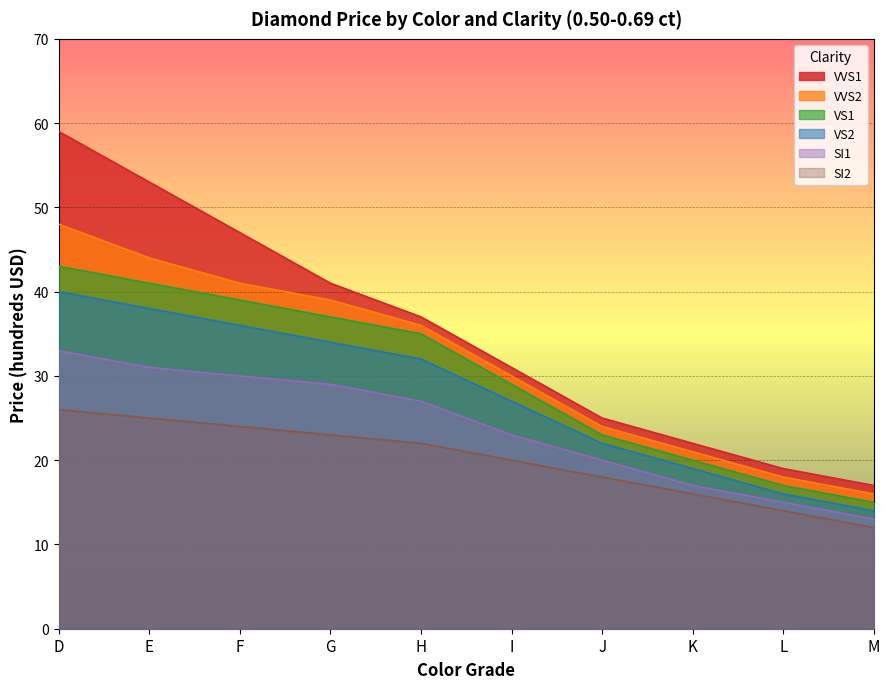

How many values in the VS1 series are below 35?

5